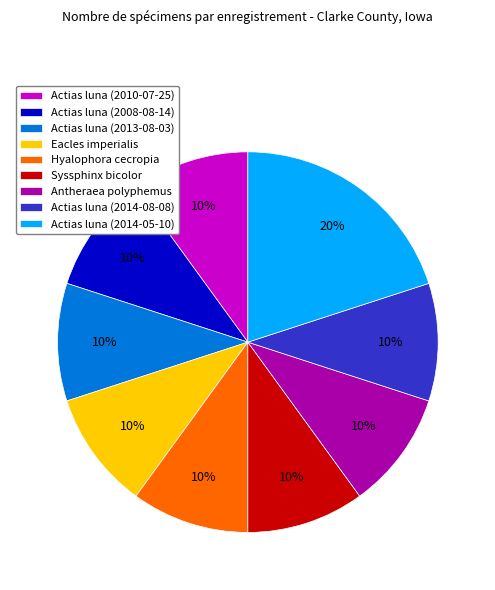

To the nearest percent, what is the difference between the largest and smallest slice percentages?

10%